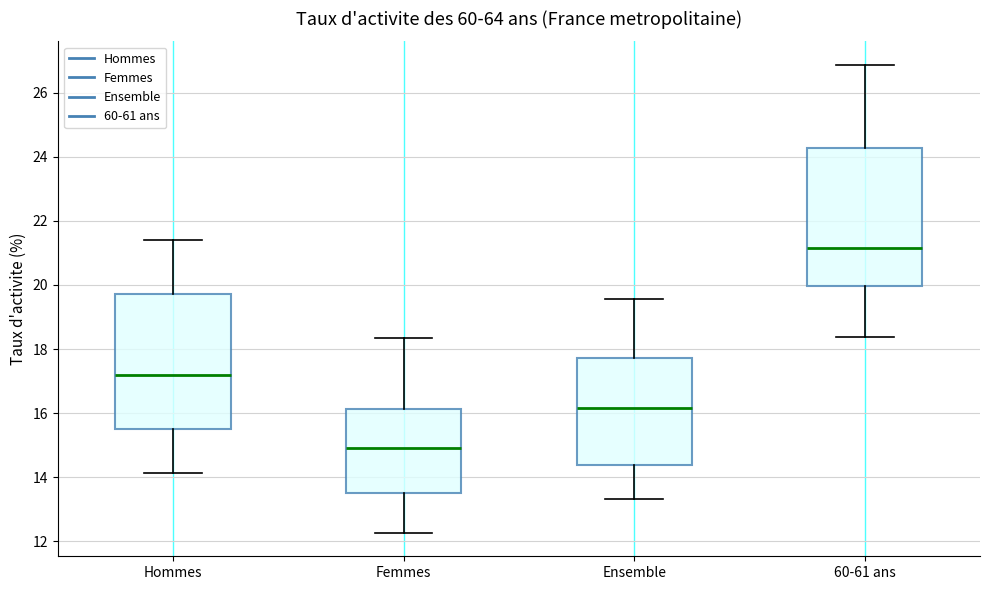

Reading left to right, transcribe this box plot: for each box, give where its median line is, the range the box spans, and where its two whiskers end, as read against the y-axis. The values are not printed on the chart, so give them approximately, as read against the axis.

Hommes: median 17.2, box 15.6 to 19.8, whiskers 14.2 to 21.4
Femmes: median 15.0, box 13.6 to 16.2, whiskers 12.2 to 18.4
Ensemble: median 16.2, box 14.4 to 17.8, whiskers 13.4 to 19.6
60-61 ans: median 21.2, box 20.0 to 24.2, whiskers 18.4 to 26.8